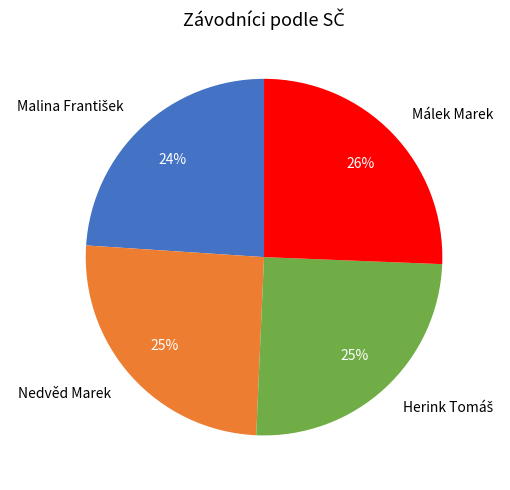

The Nedvěd Marek slice represents 25% of the pie. True or false?

True